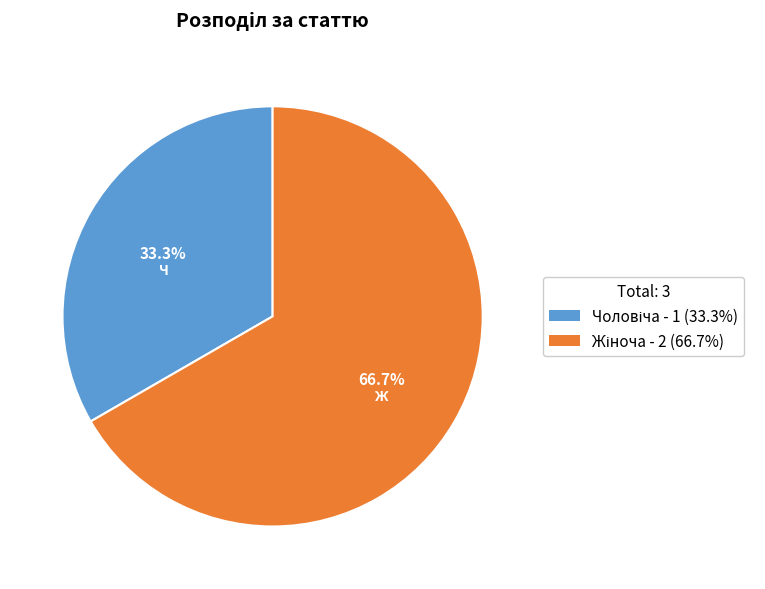

Is there a majority slice in this chart?

Yes